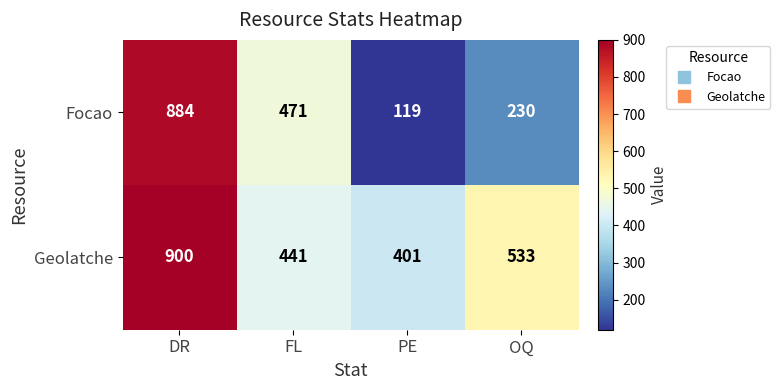

At how many categories does at least one series exceed 164?

4